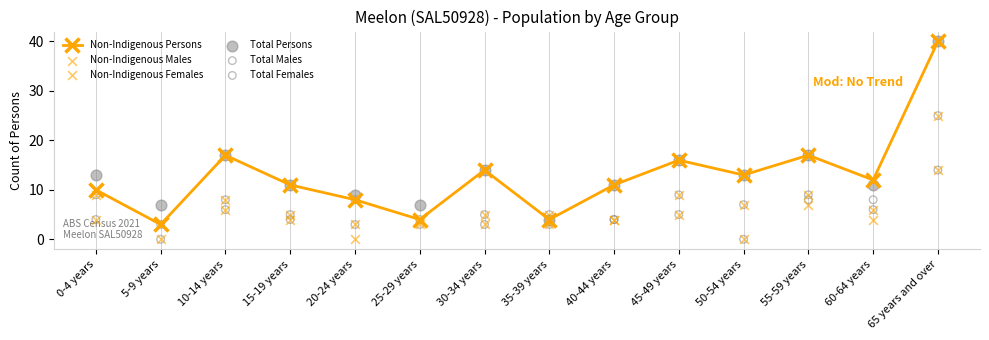

What is the total value across all series at 60-64 years?

47